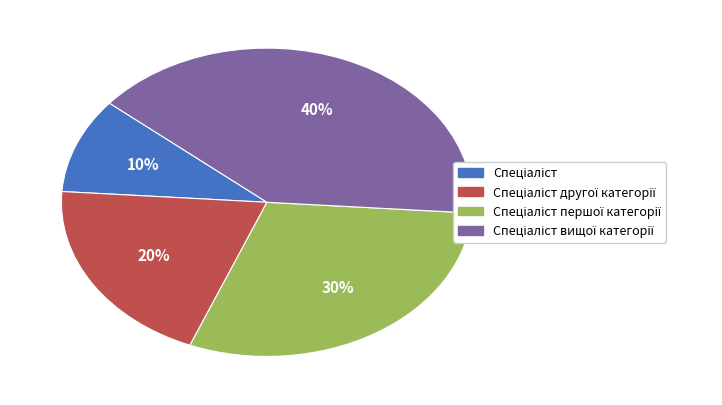

Does any single category account for the majority?

No